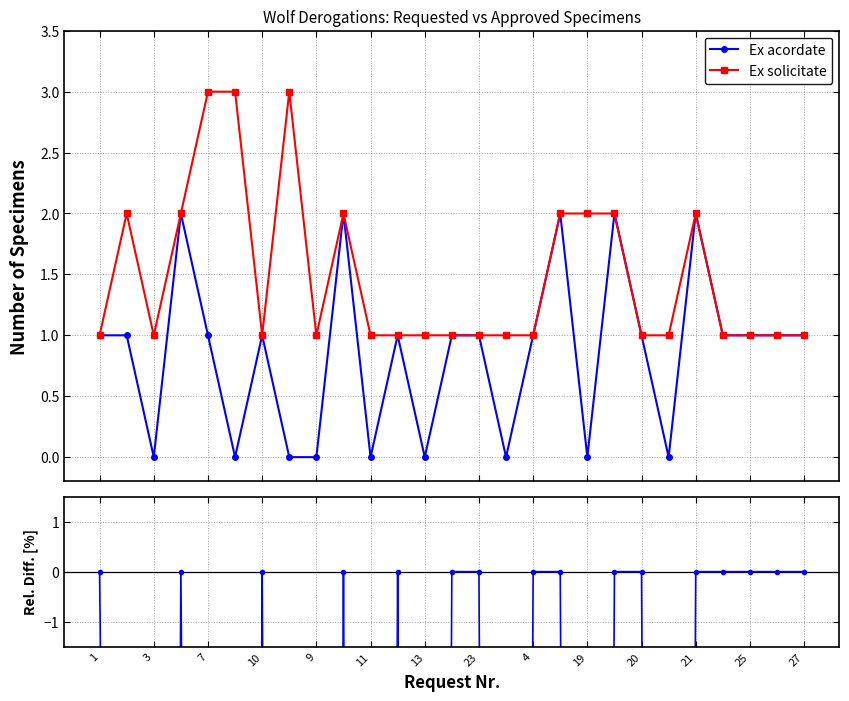

What is the sum of all Rel. Diff. values?

-1016.7